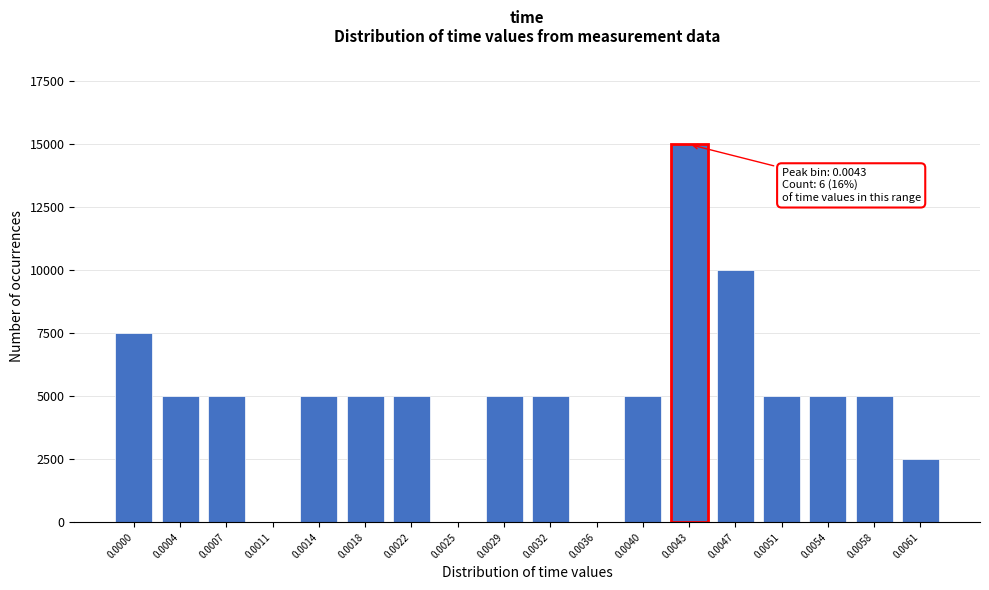

Reading right to left, list all the values displayed in this chart.

0.0061=2500	0.0058=5000	0.0054=5000	0.0051=5000	0.0047=10000	0.0043=15000	0.0040=5000	0.0036=0	0.0032=5000	0.0029=5000	0.0025=0	0.0022=5000	0.0018=5000	0.0014=5000	0.0011=0	0.0007=5000	0.0004=5000	0.0000=7500